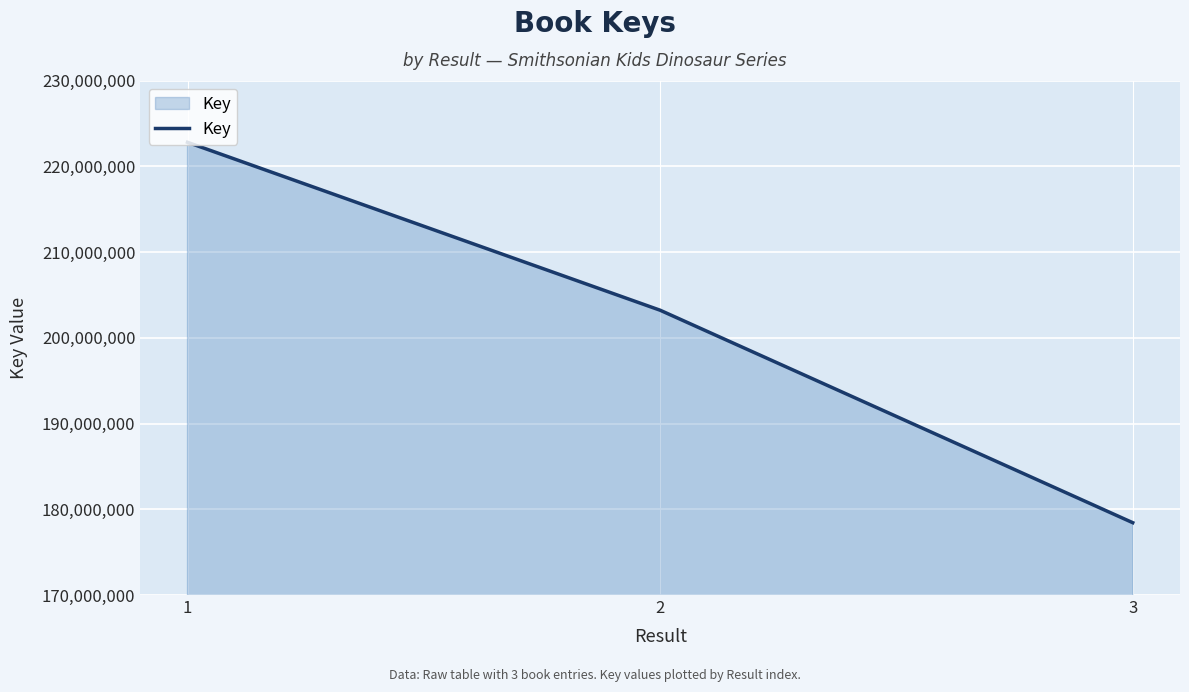

Reading left to right, what are all the values shown in this chart?

222793366	203211689	178436324